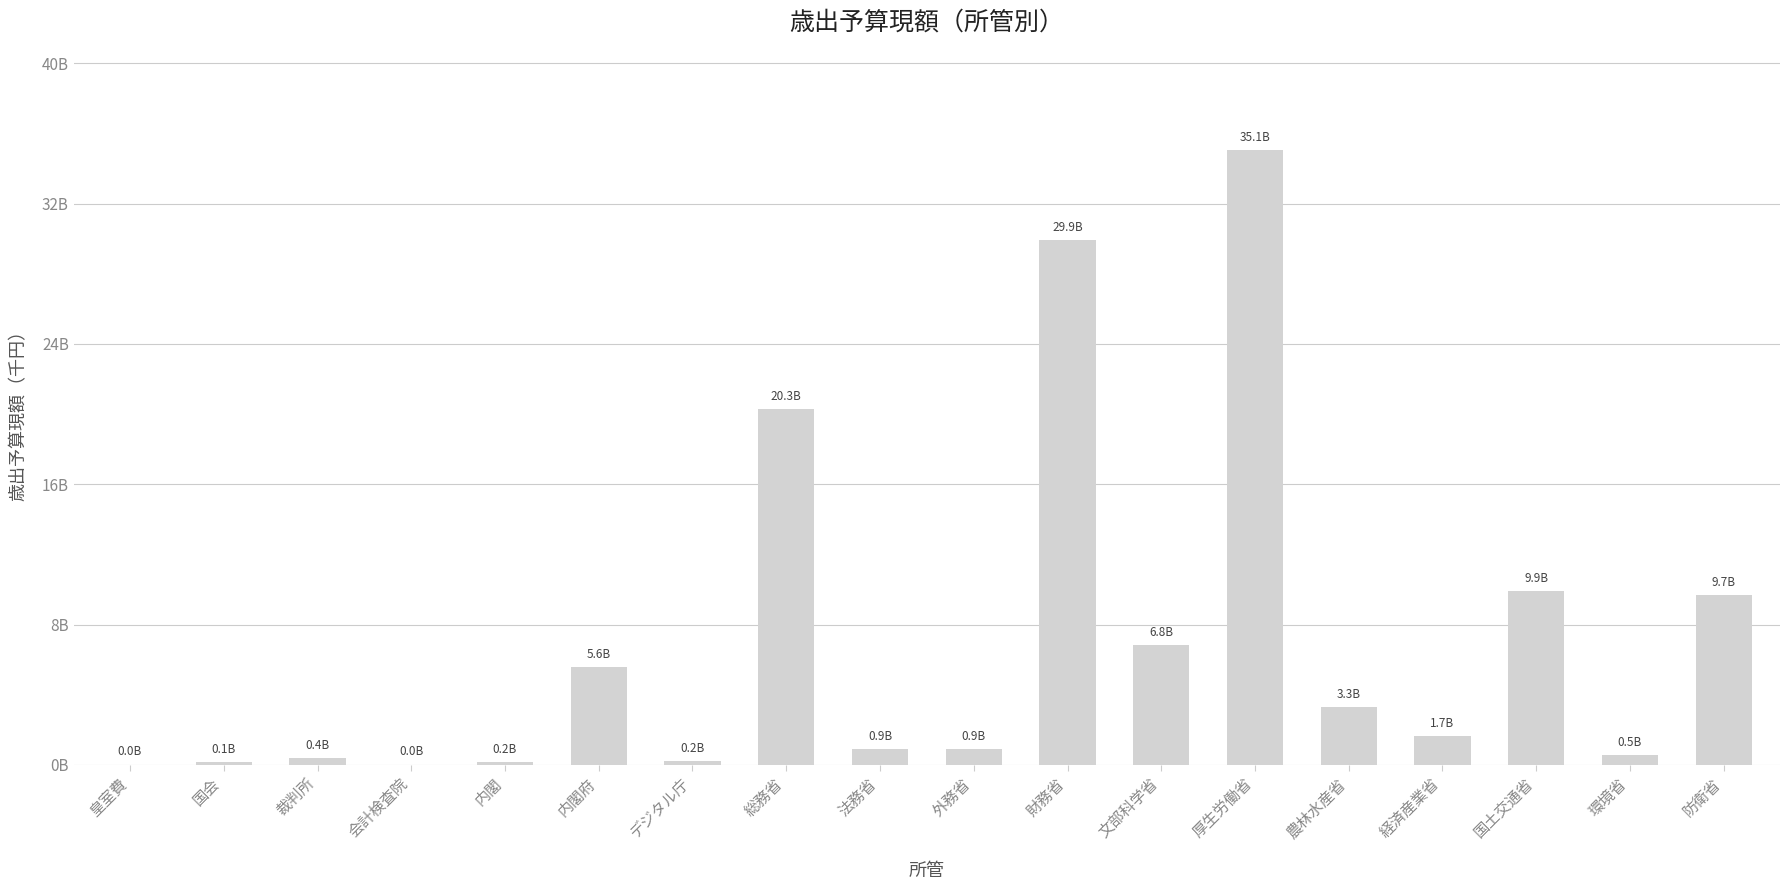

What is the change in value from 内閣 to 外務省?

+721215427